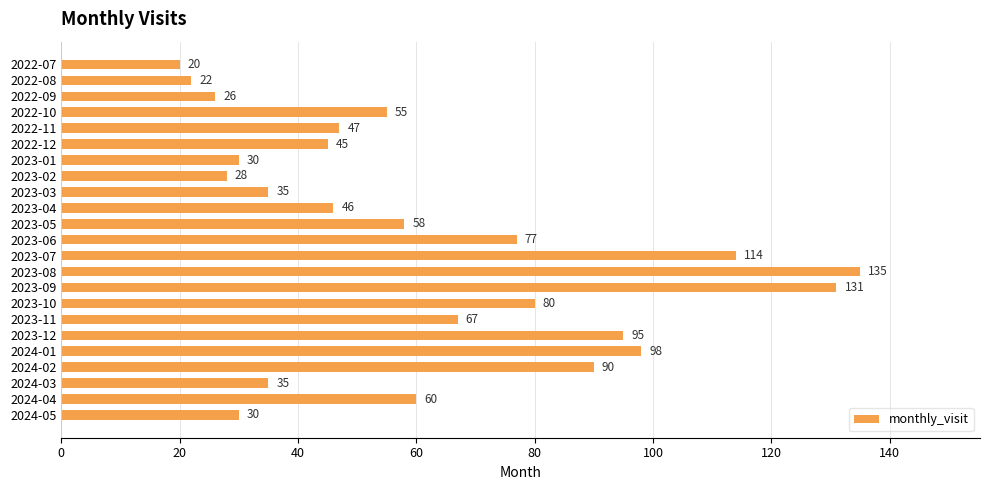

What is the minimum value shown in the chart?

20